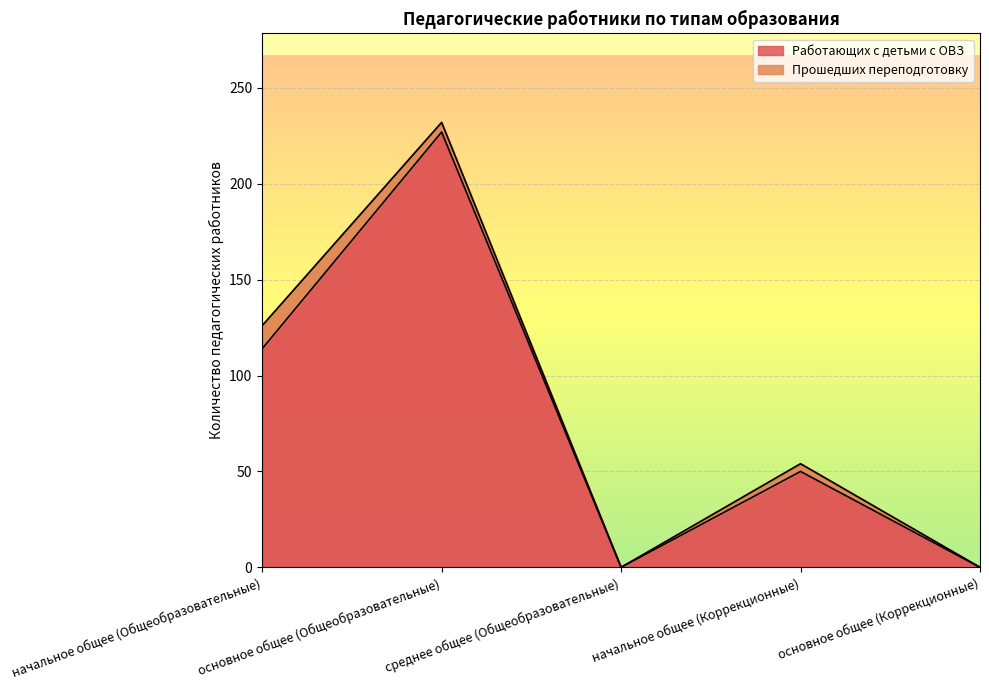

Which category has the highest value across all series?

основное общее (Общеобразовательные)